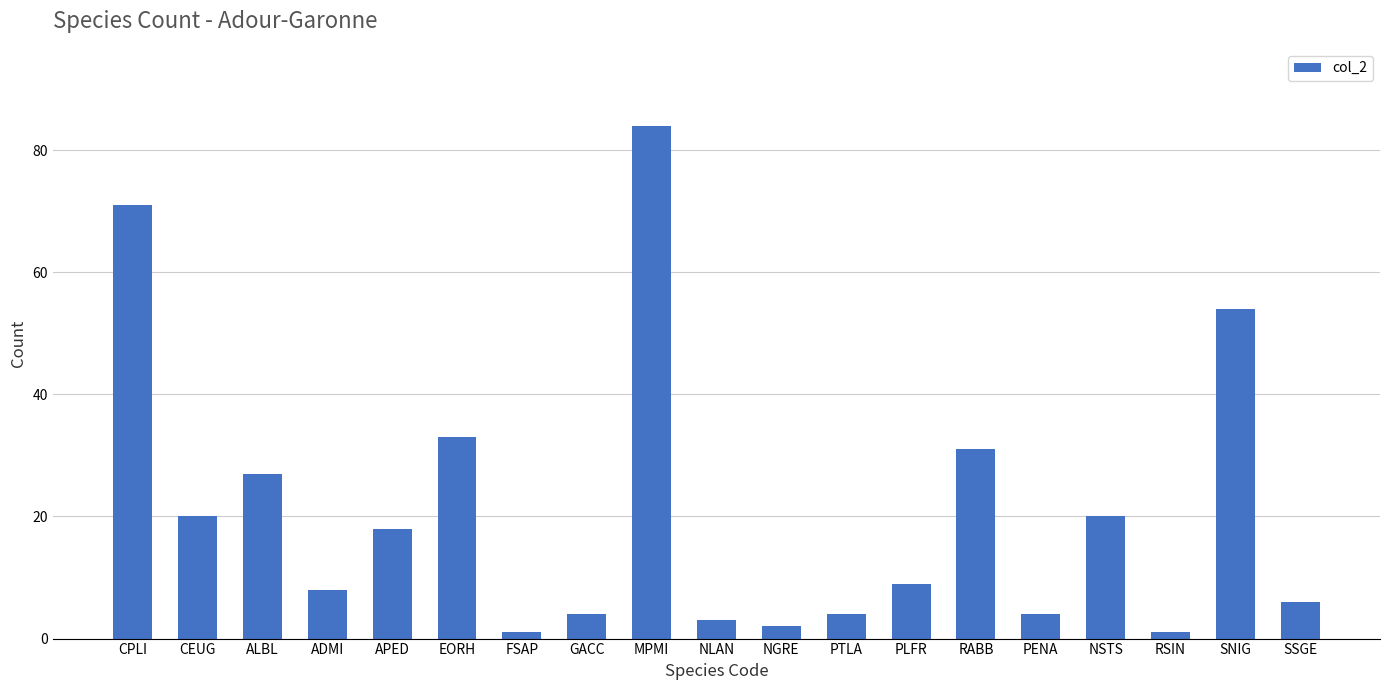

The chart shows a value of 4 at PENA. True or false?

True